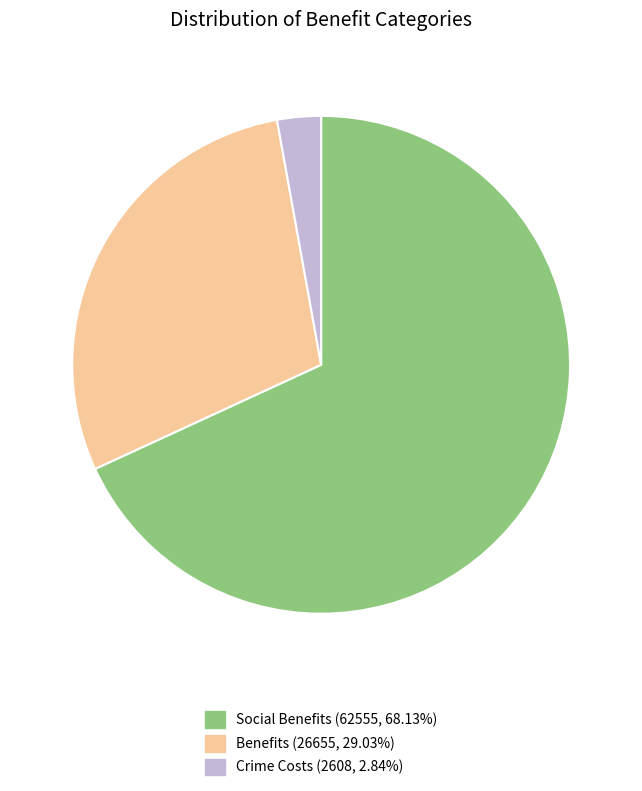

Is there any slice that represents more than half of the pie?

Yes